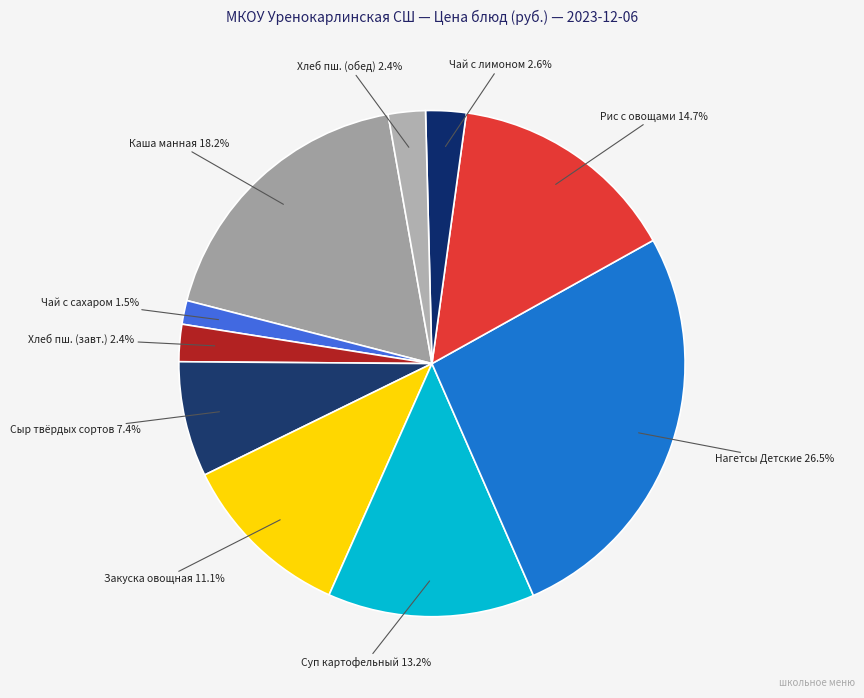

Which has a higher value, Закуска овощная or Нагетсы Детские?

Нагетсы Детские